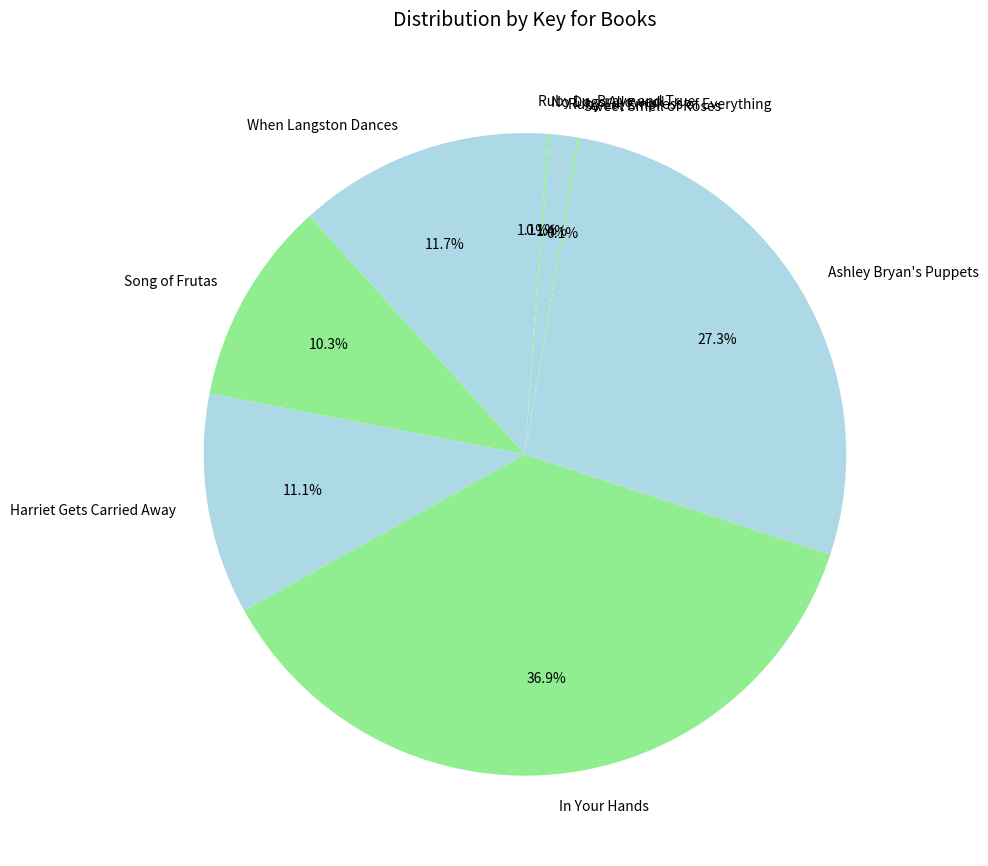

What percentage is the Ashley Bryan's Puppets slice, to the nearest percent?

27%